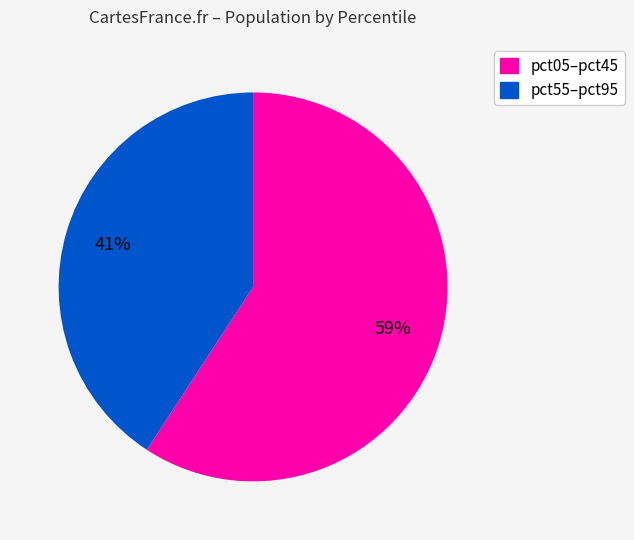

Is there any slice that represents more than half of the pie?

Yes